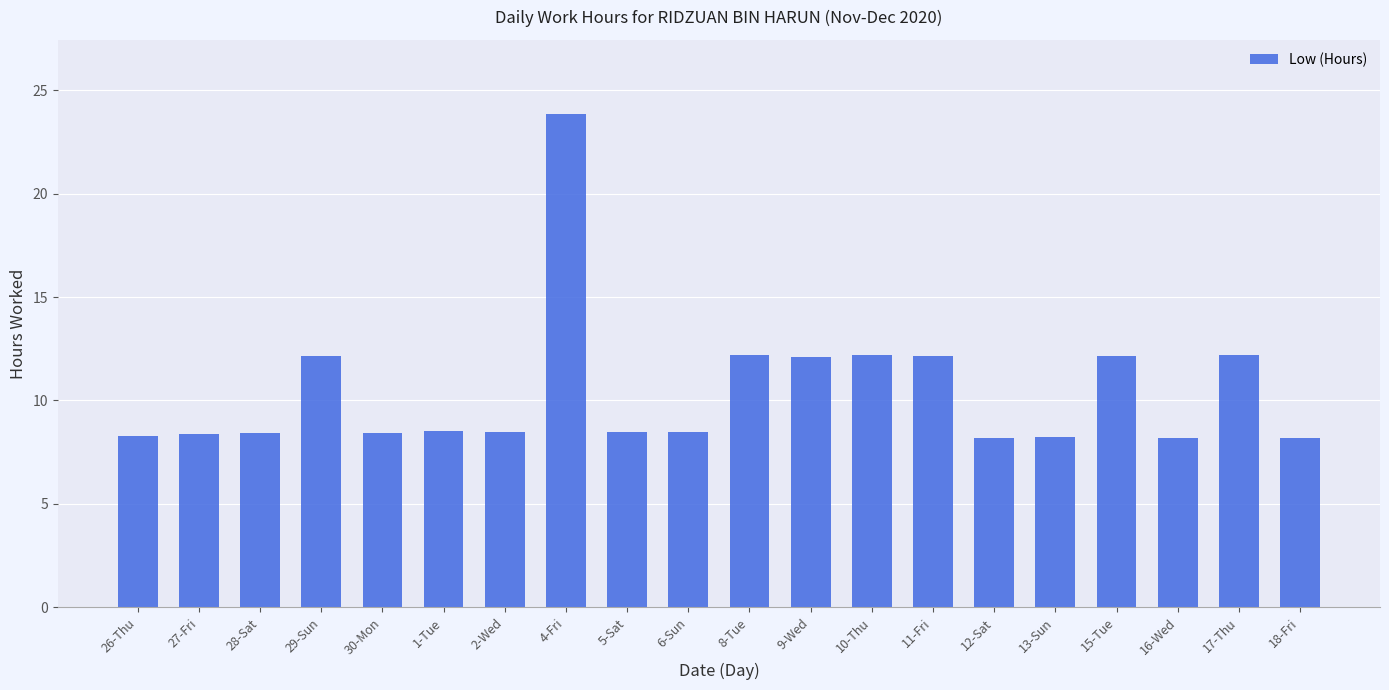

How many data points does each series have?

20